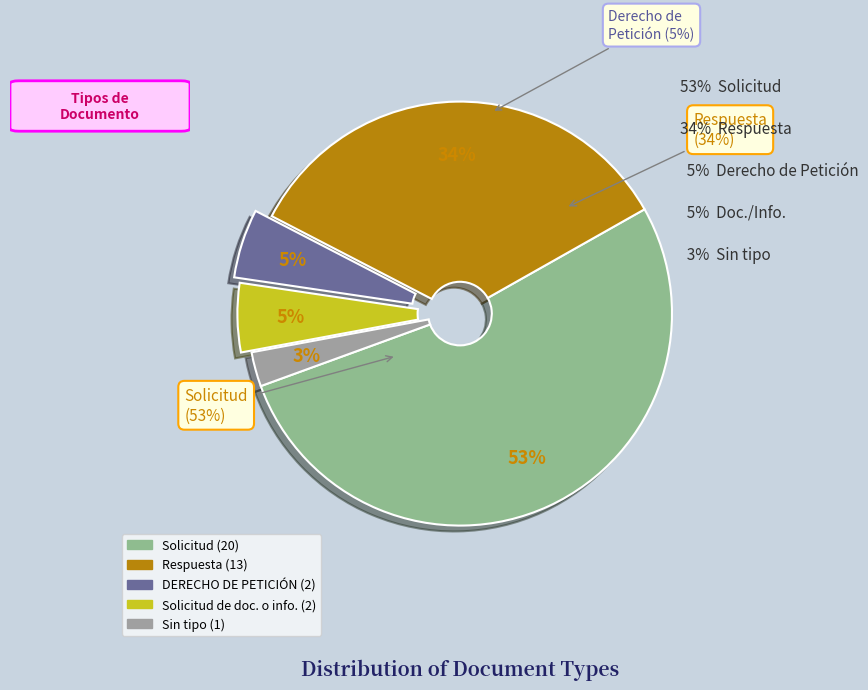

Is it true that Respuesta is 46% of the pie?

False